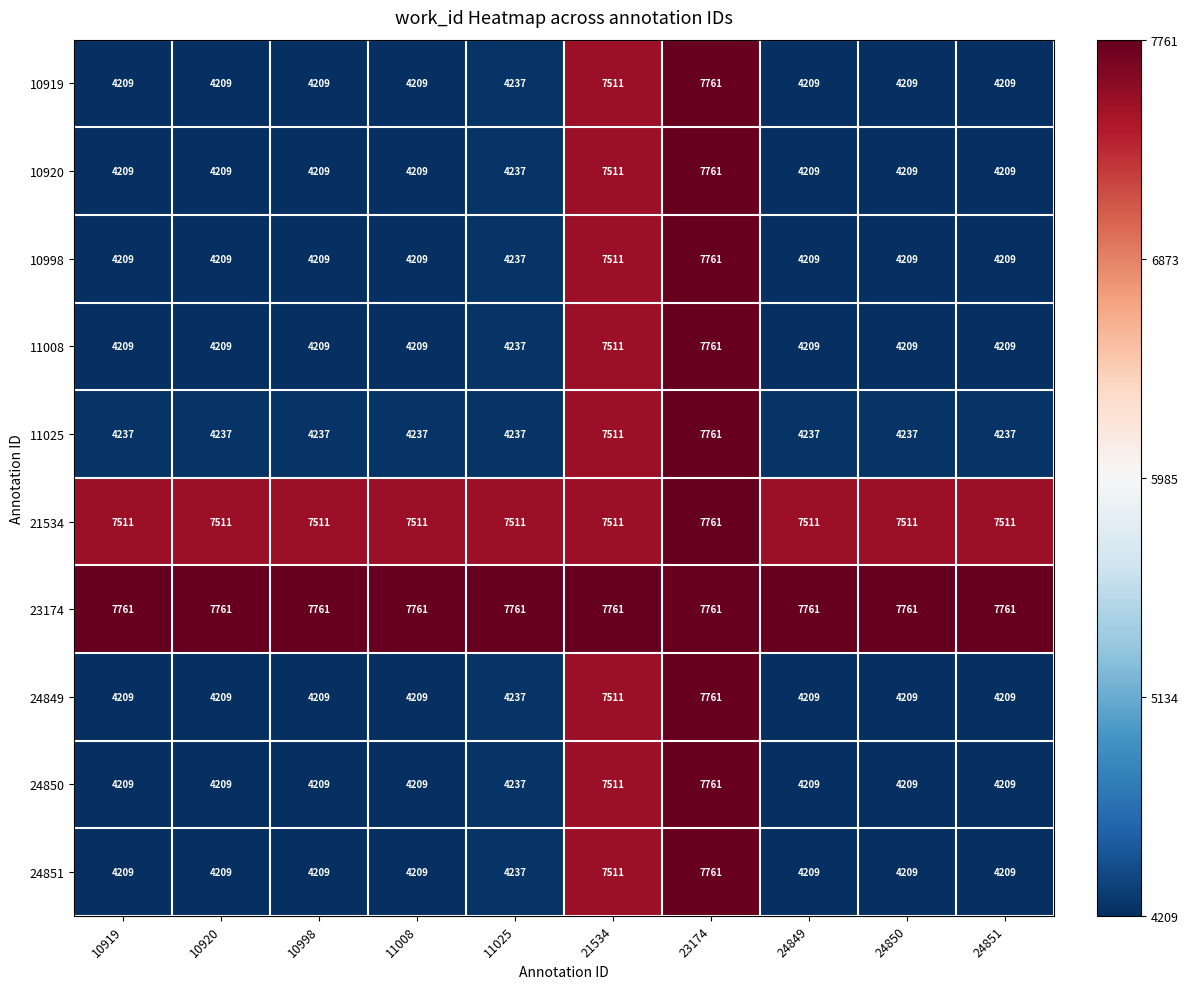

What is the maximum value shown in the chart?

7761